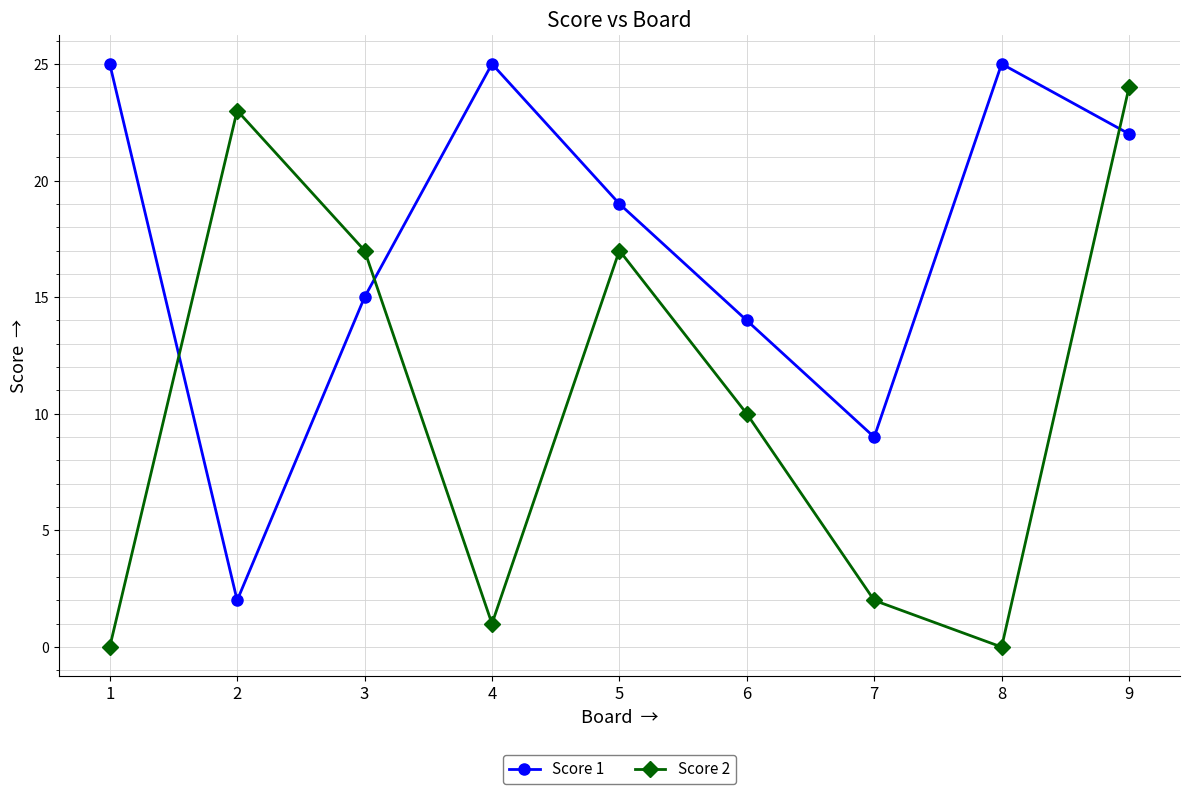

Rank the series at 2 from highest to lowest value.

Score 2, Score 1